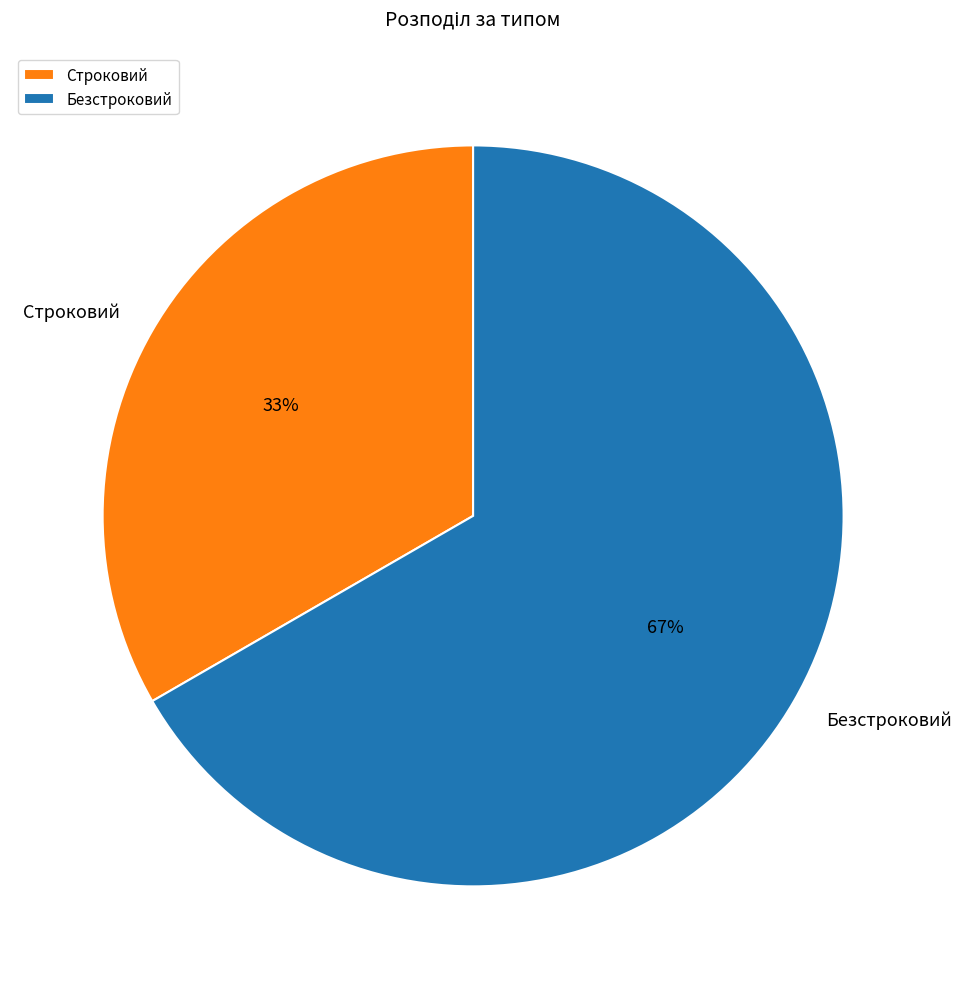

To the nearest percent, what is the combined percentage of Строковий and Безстроковий?

100%